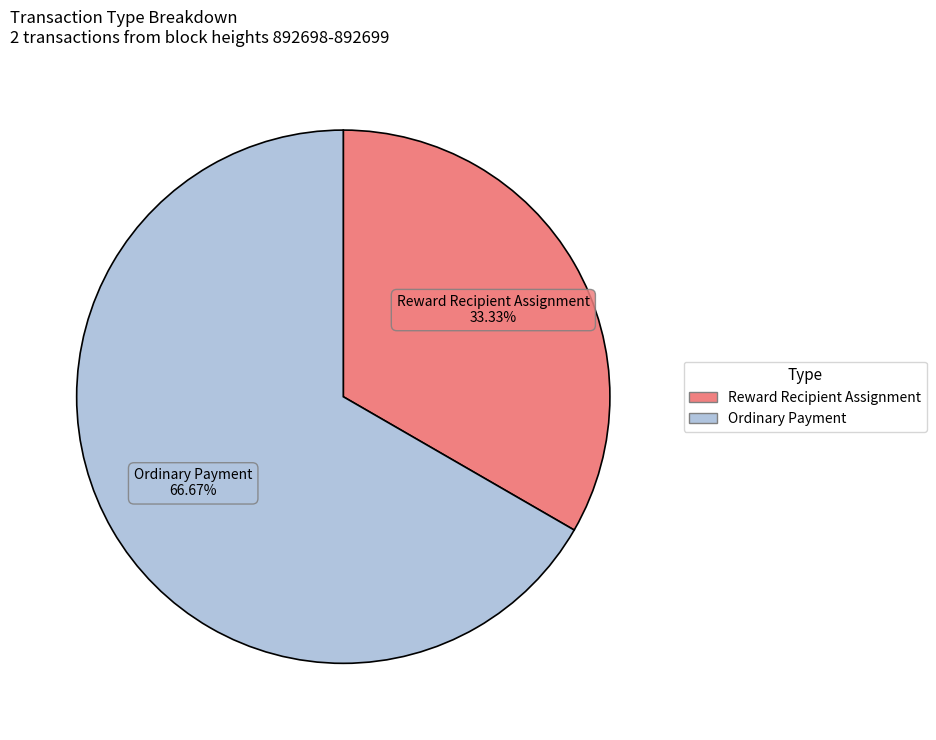

What percentage is the Ordinary Payment slice, to the nearest percent?

67%